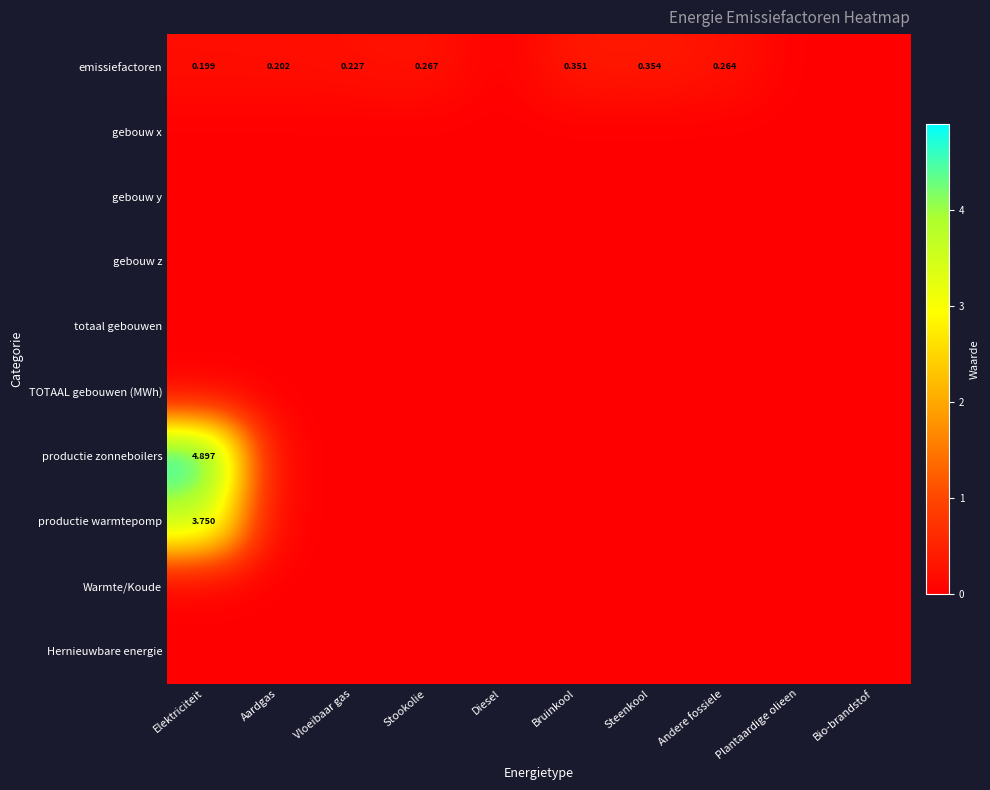

Which has a higher value, Steenkool or Aardgas?

Steenkool